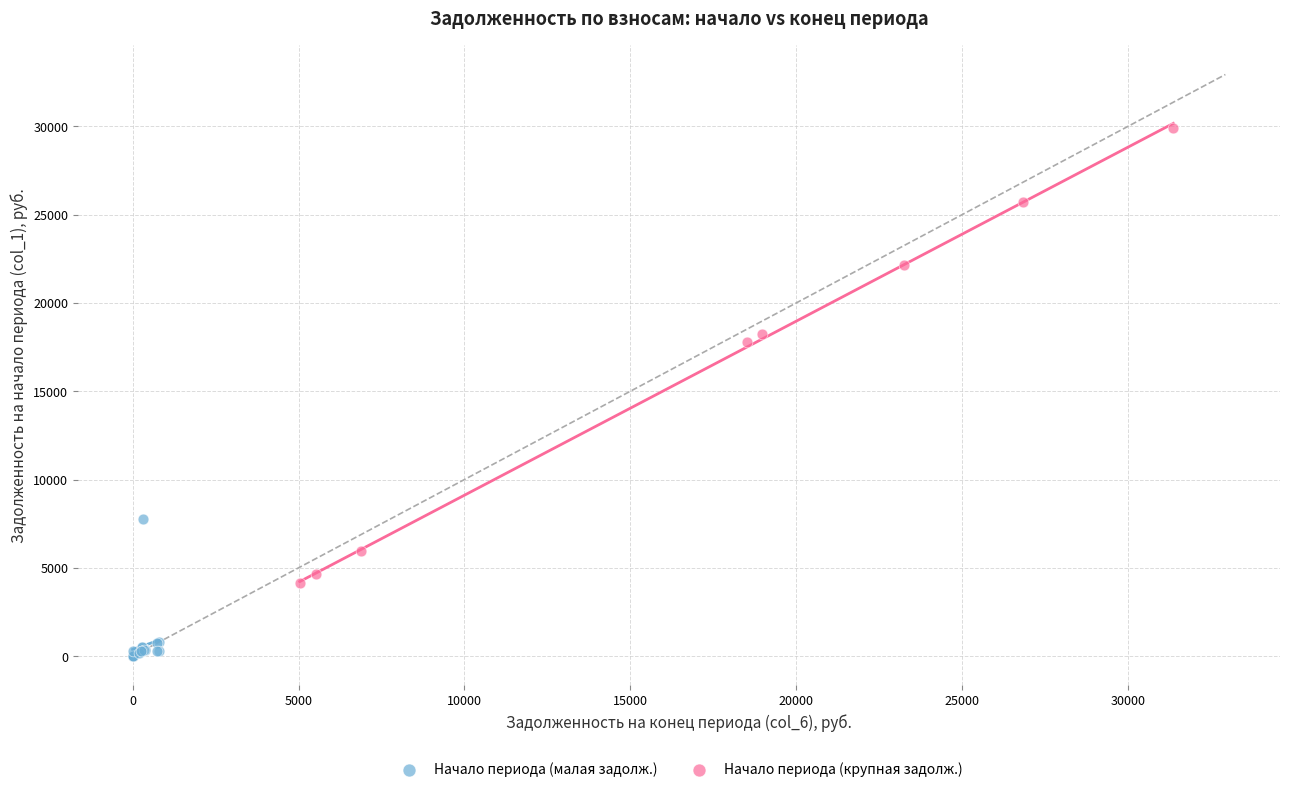

Which series reaches the maximum Y coordinate?

Начало периода (крупная задолж.)